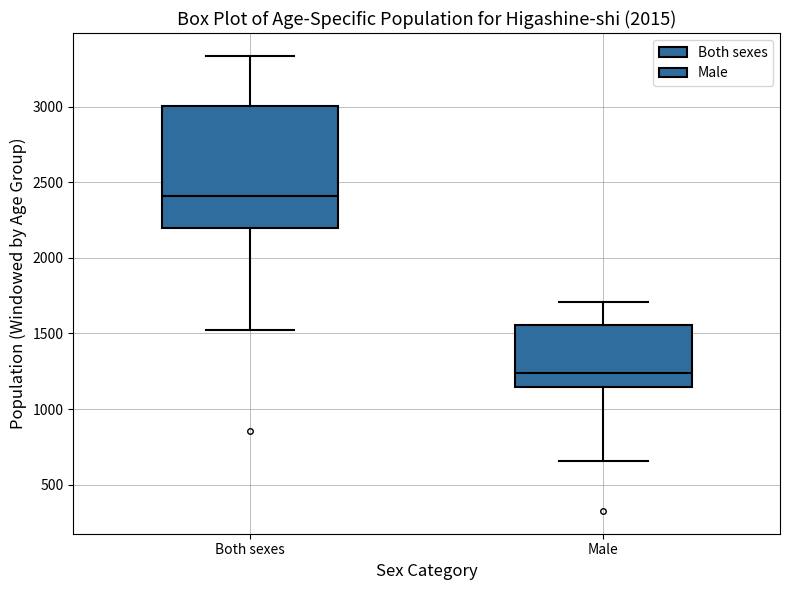

Which box has the highest median line?

Both sexes